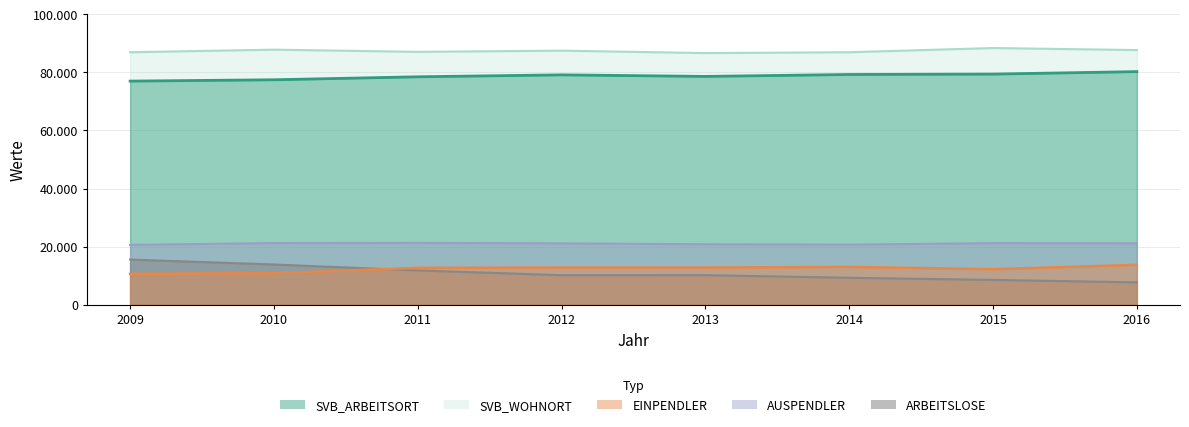

At which label does ARBEITSLOSE first exceed 10160?

2009